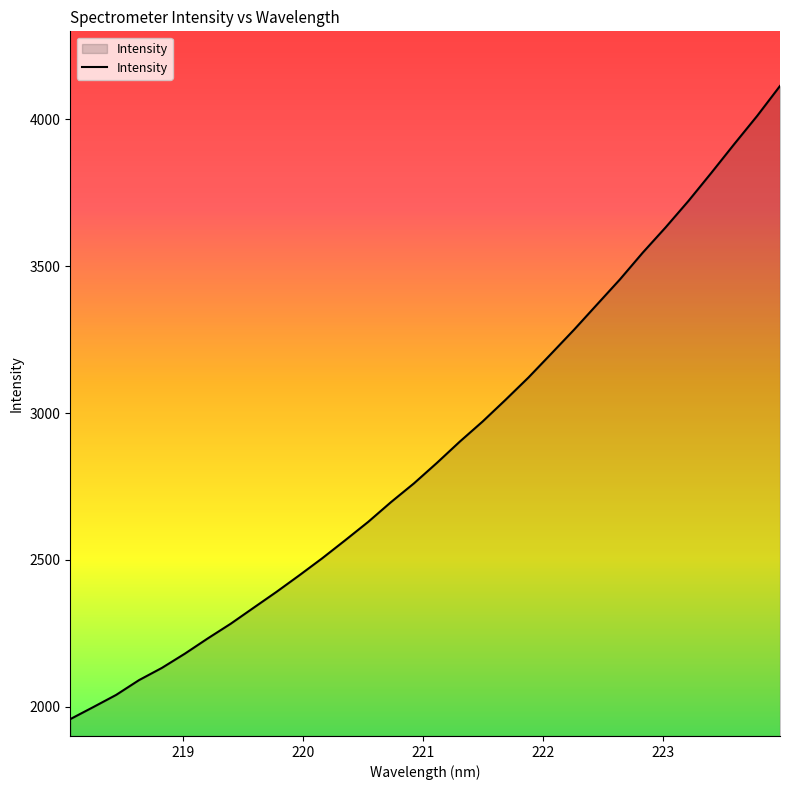

Does the chart display data point markers on the line(s)?

No